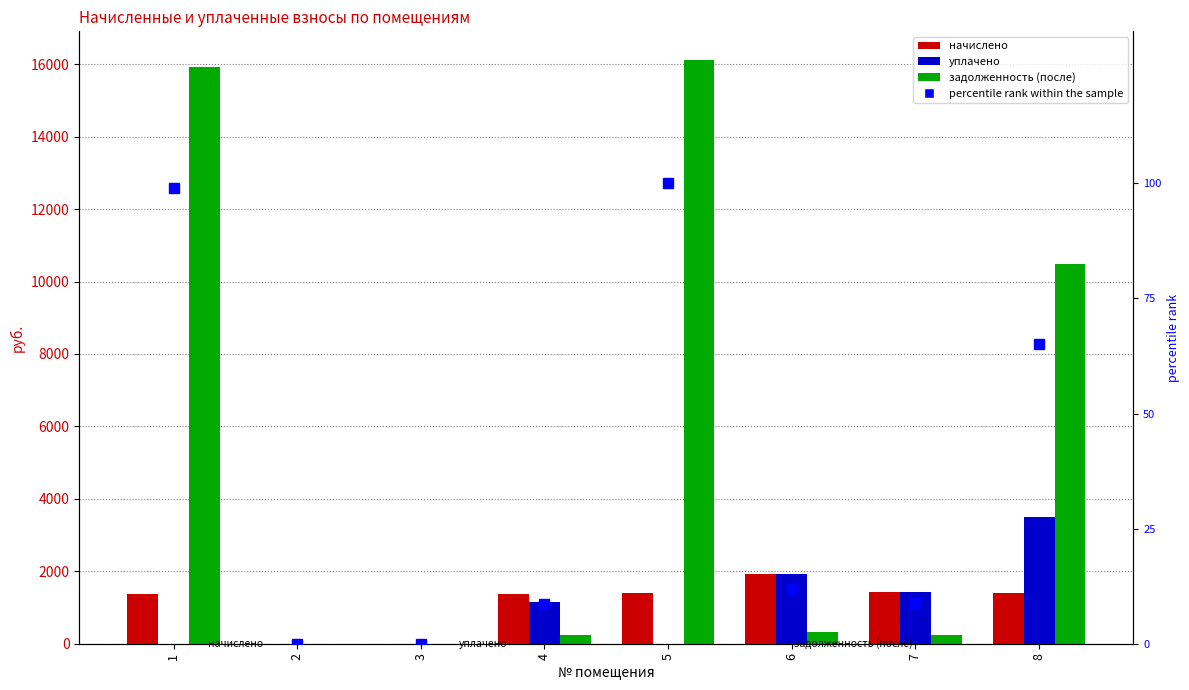

At which label does уплачено first exceed 1148?

4